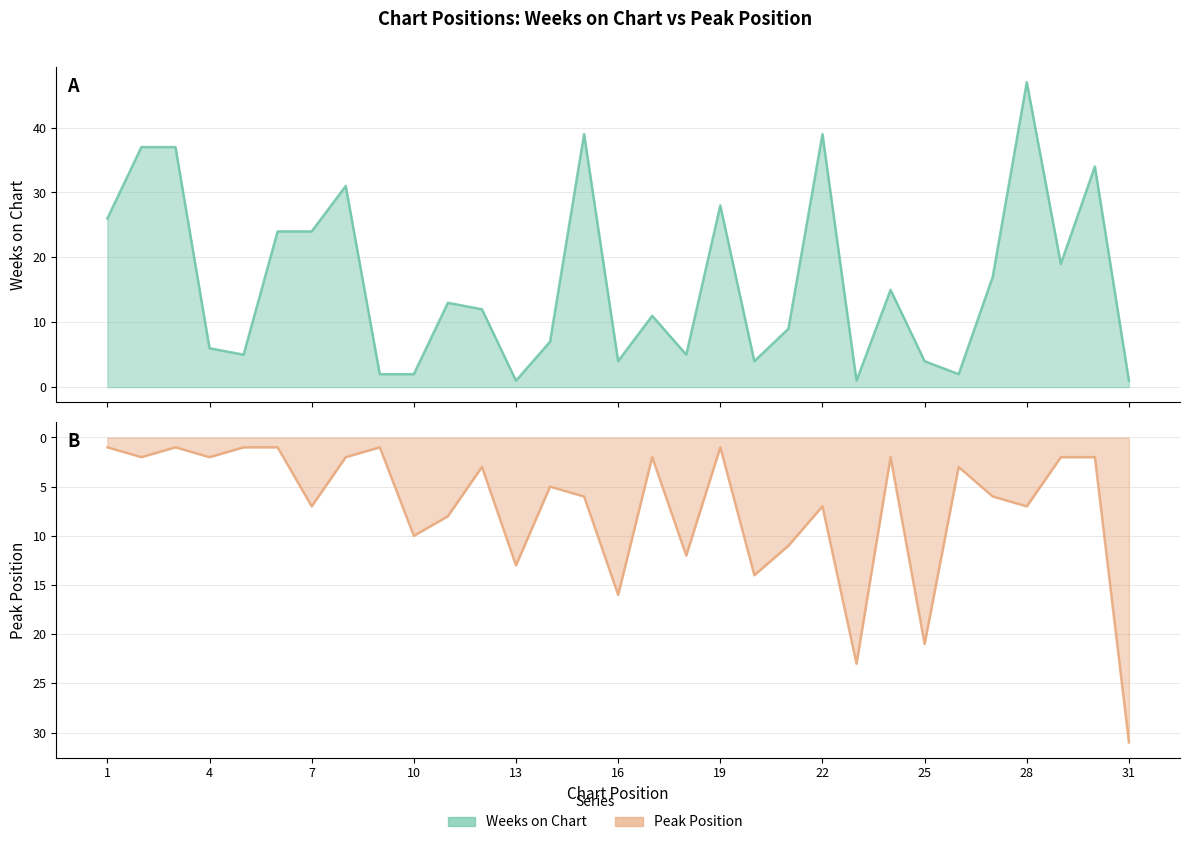

Is the value of Peak Position at 23 greater than the value of Weeks on Chart at 20?

Yes